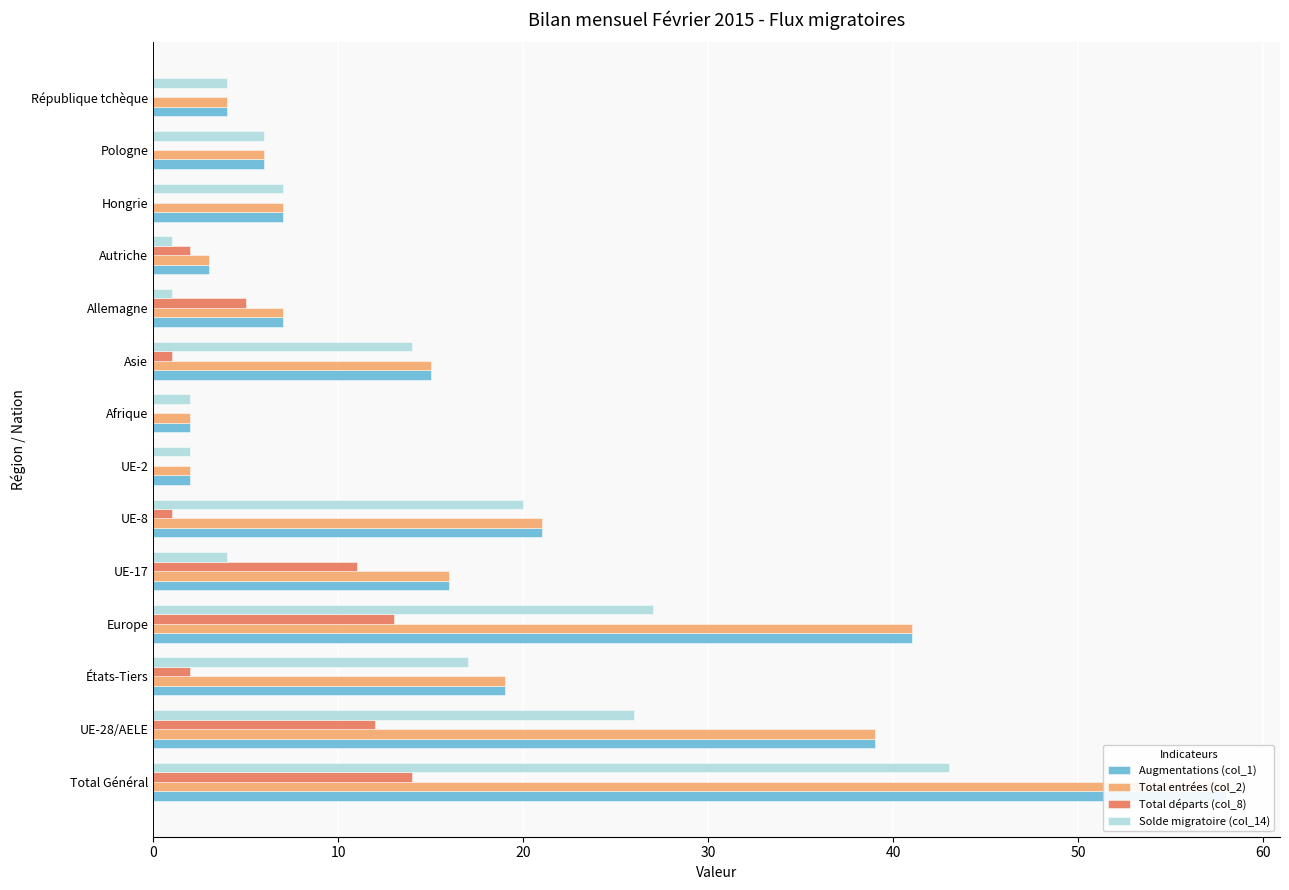

True or false: Total entrées (col_2) has a value of 6 at États-Tiers.

False